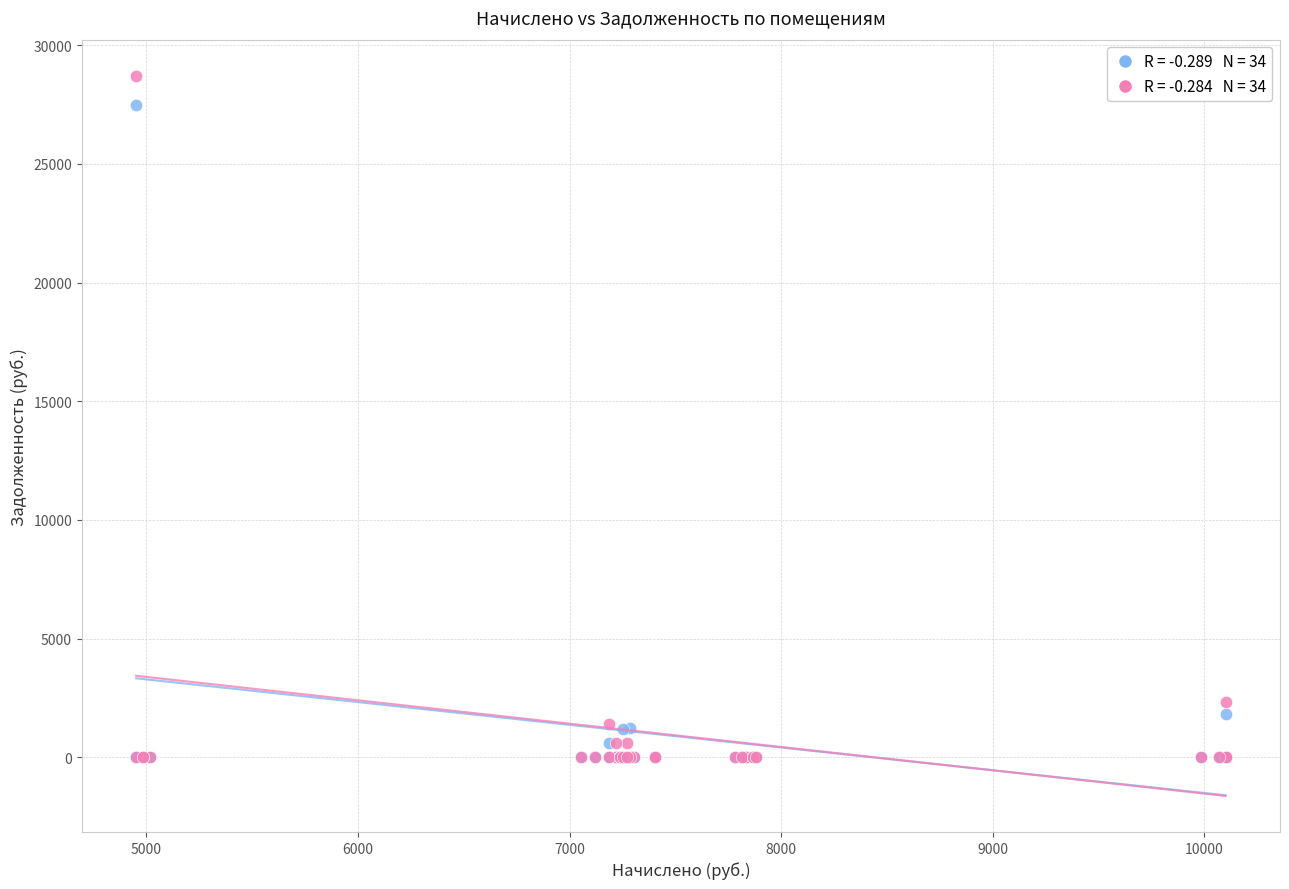

Across all series, what Y value is closest to 14360?

2332.6